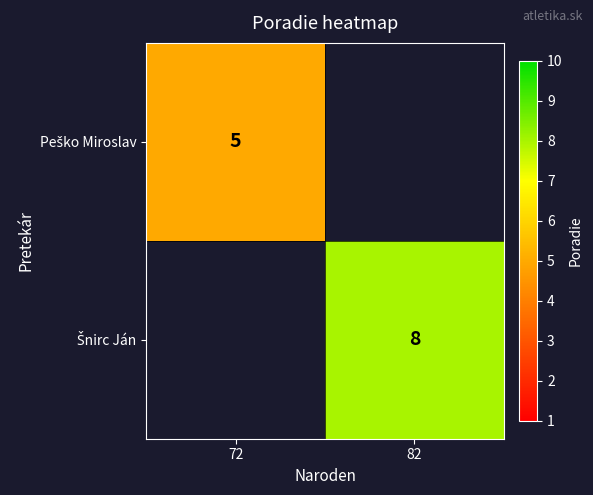

Which has a higher value, 72 or 82?

82